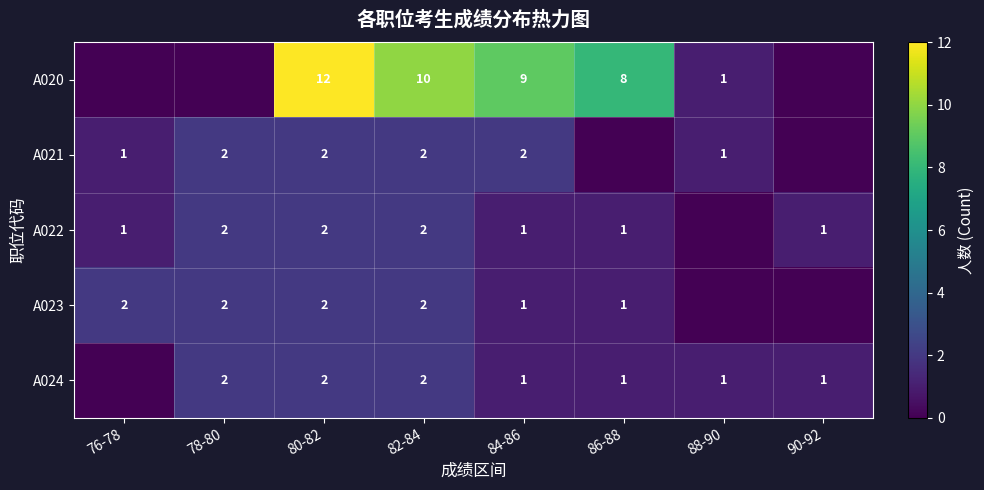

The A021 series shows 2 at 78-80. True or false?

True